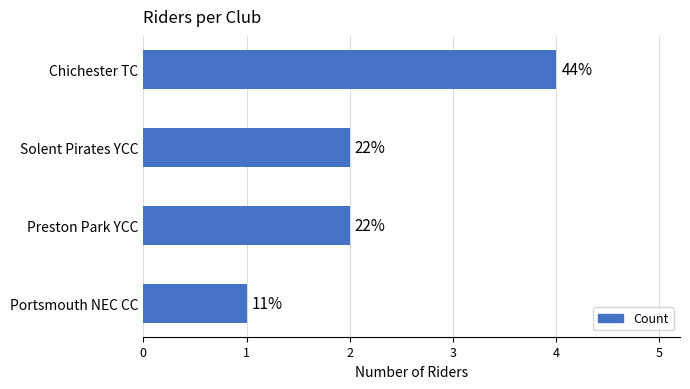

Count the values in the range 2 to 4.

3